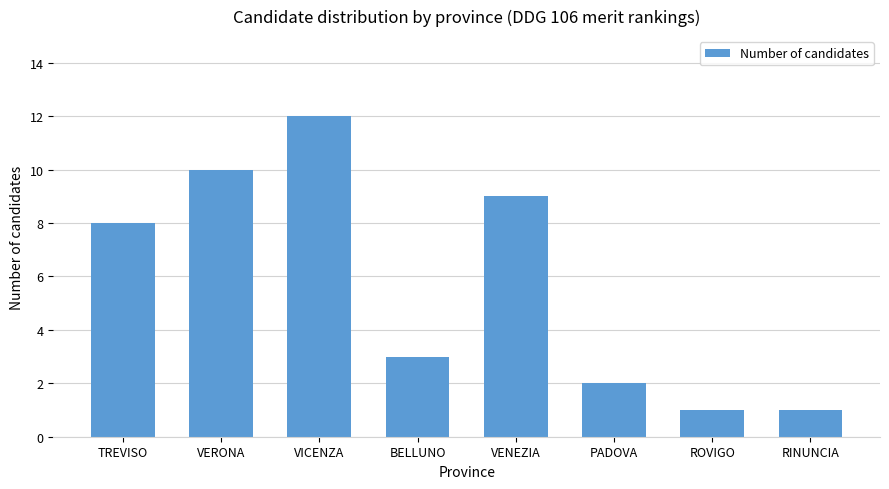

Read the value at ROVIGO.

1